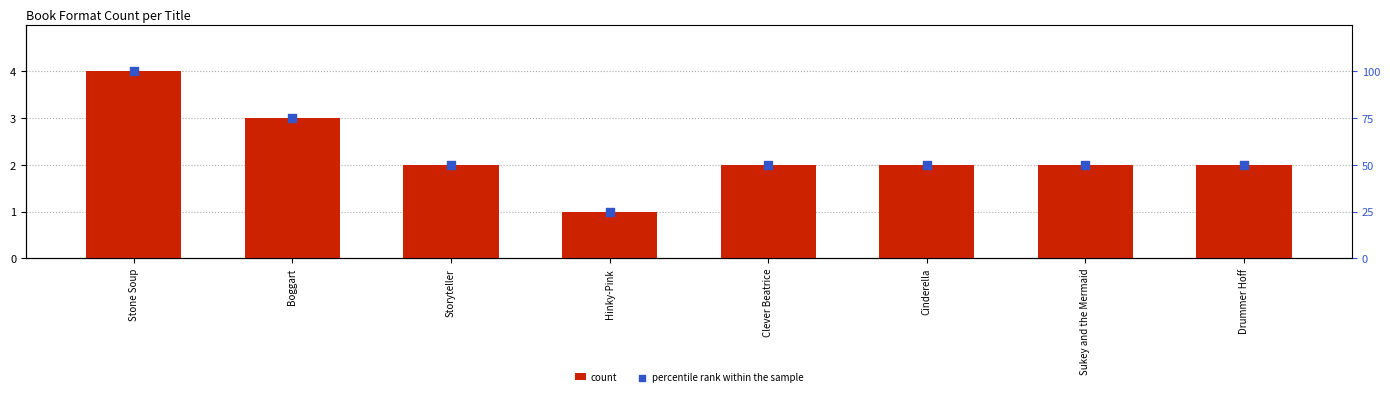

Which series has the widest spread of Y values?

percentile rank within the sample